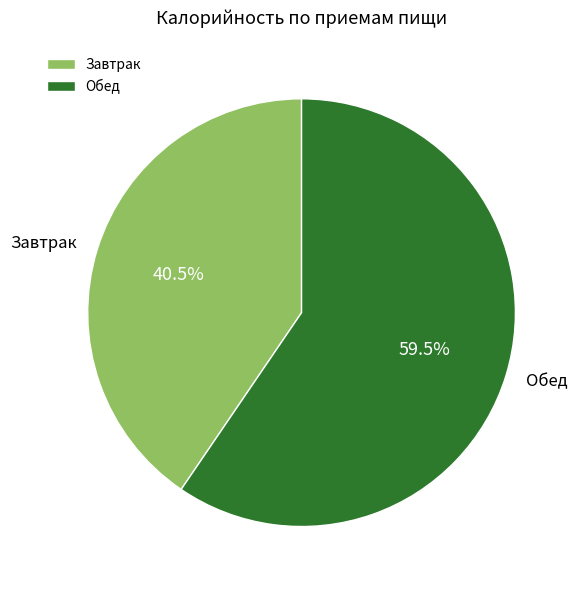

Is there a majority slice in this chart?

Yes